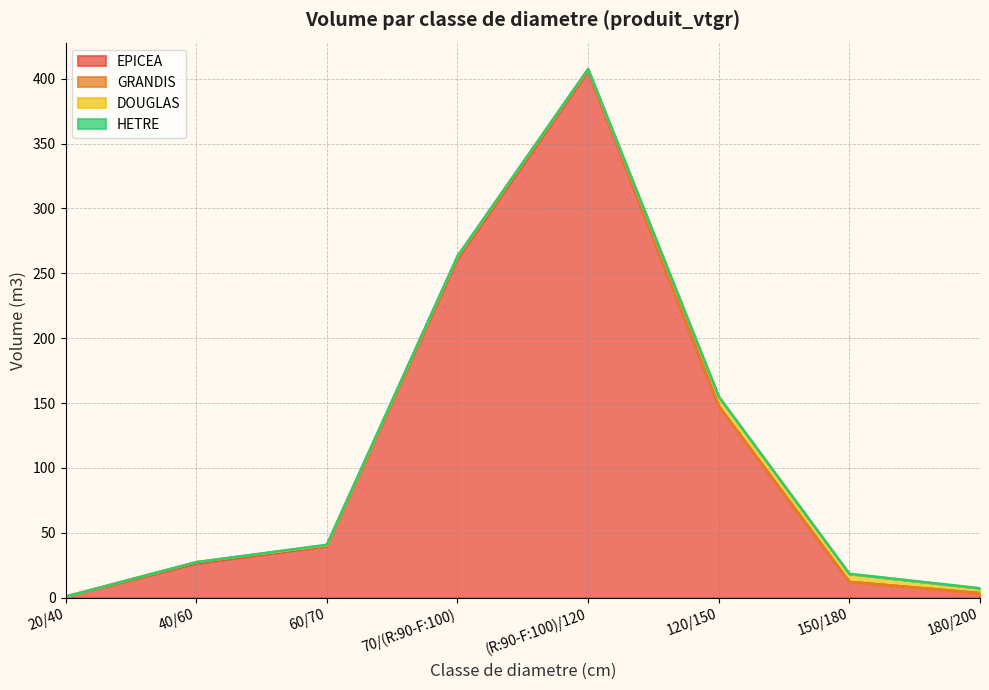

Reading left to right, transcribe all the data shown in this chart.

EPICEA: 0.7	26.5	39.8	261.1	405.7	147.8	12.2	3.6
GRANDIS: 0.1	0.9	0.7	1.1	0.8	0.0	0.0	0.0
DOUGLAS: 0.0	0.0	0.0	0.7	0.9	7.3	6.2	3.7
HETRE: 0.0	0.0	0.4	0.4	0.0	0.0	0.0	0.0